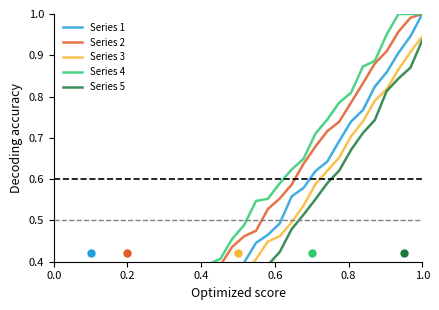

Count the number of data series in this chart.

5